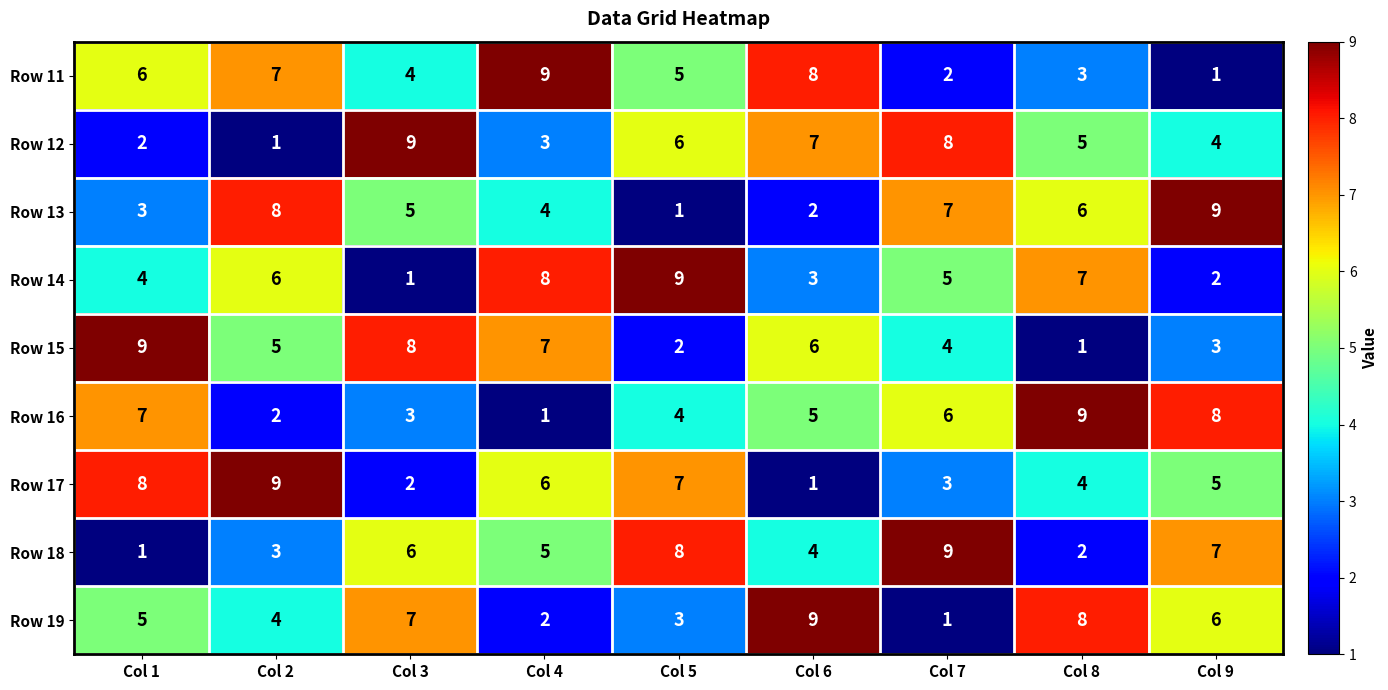

The value of Row 12 at Col 7 is 3. True or false?

False